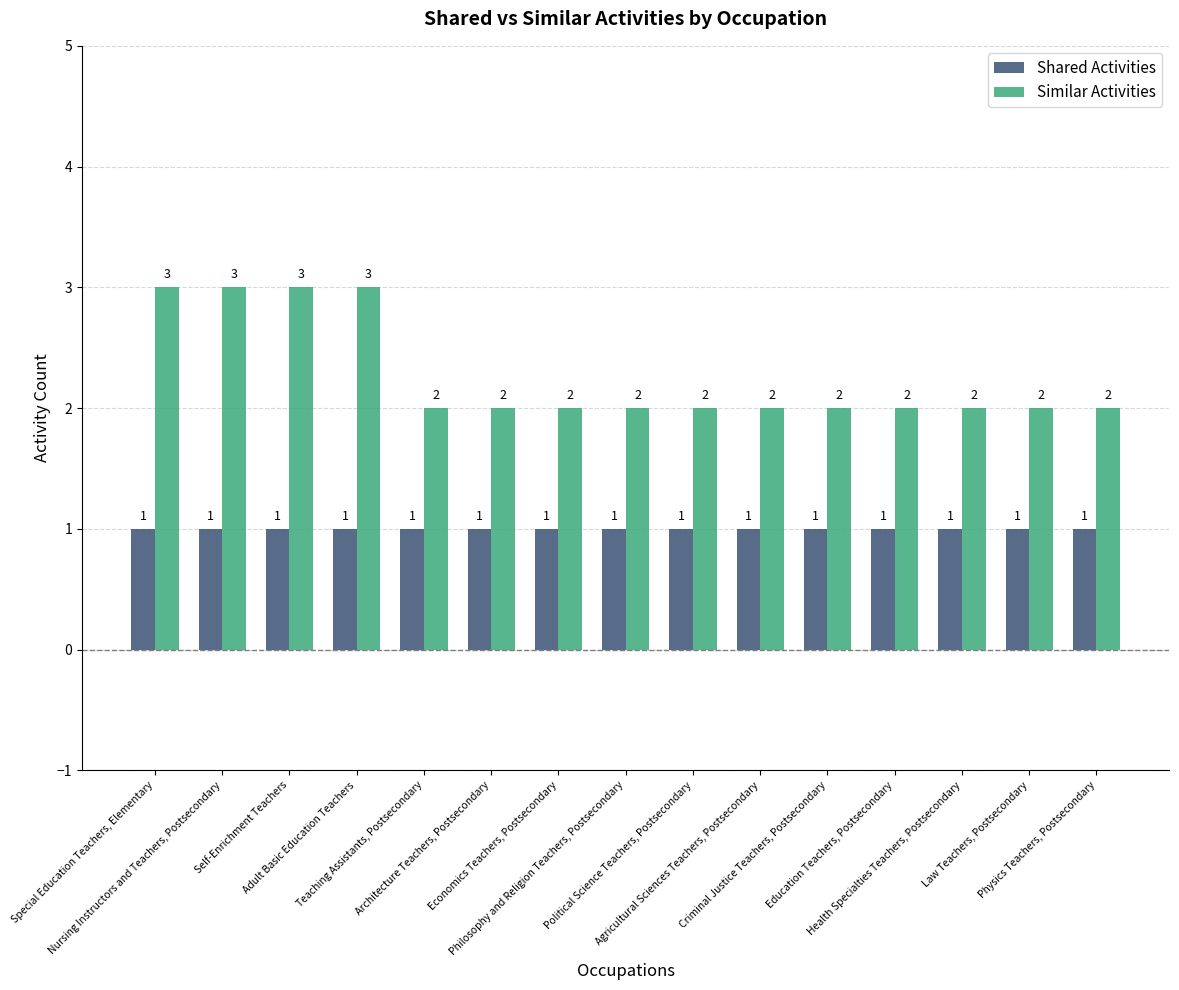

What is the label of the 11th bar from the right?

Teaching Assistants, Postsecondary